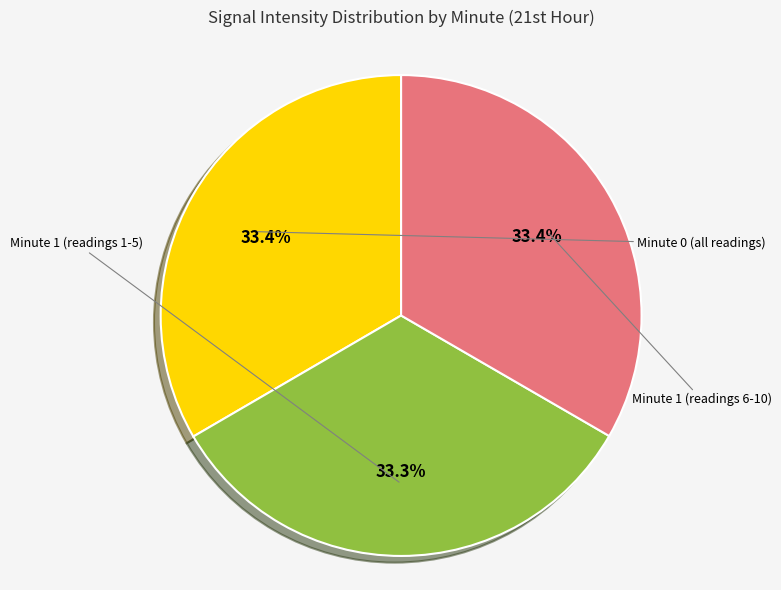

How many slices are in this pie chart?

3